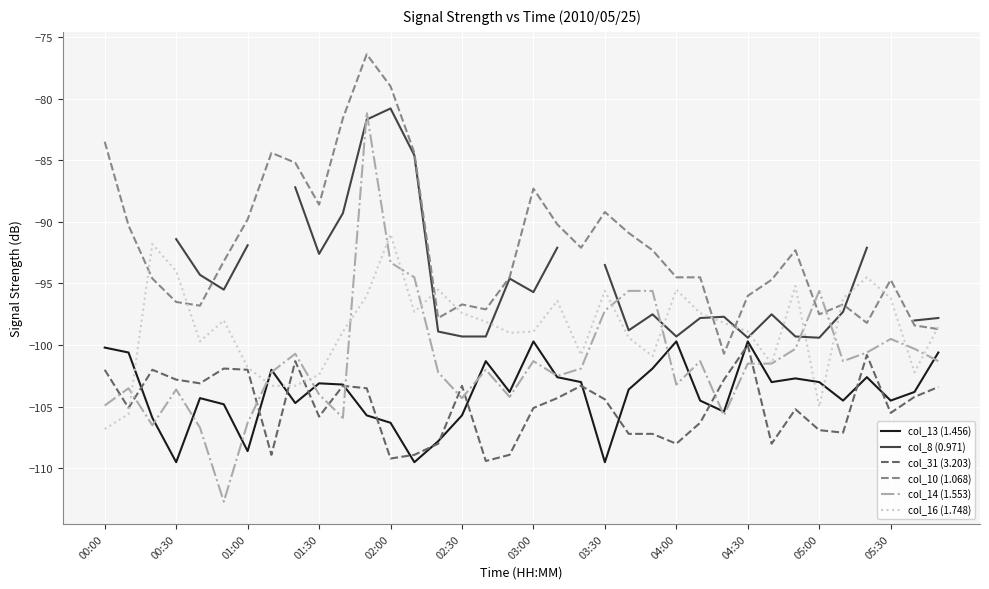

How many intersections are there between col_10 (1.068) and col_16 (1.748)?

9